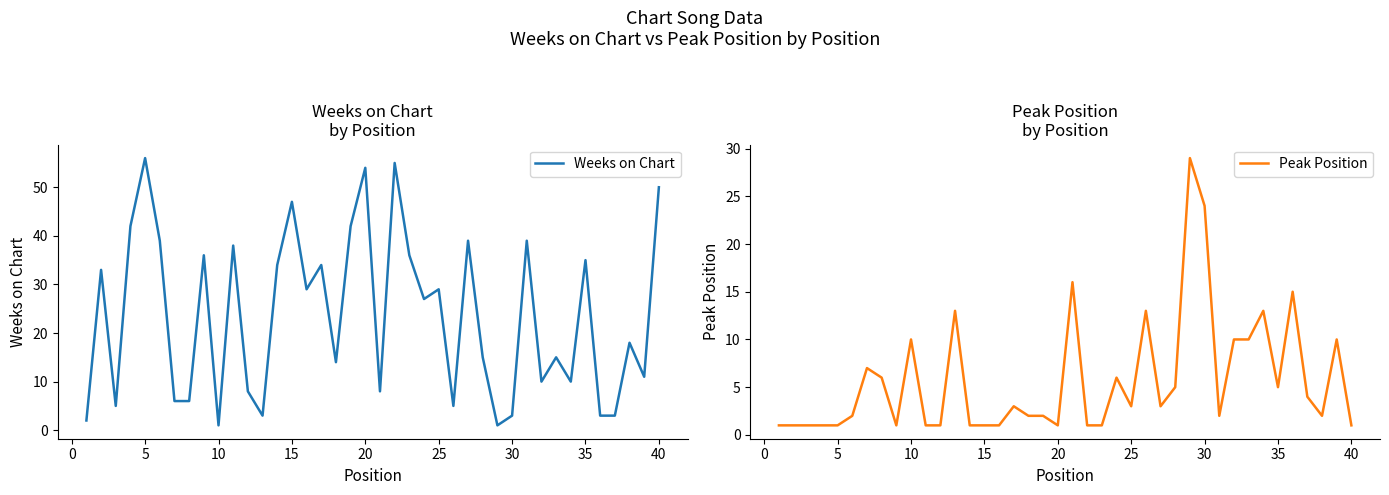

The value of Weeks on Chart at 30 is 3. True or false?

True